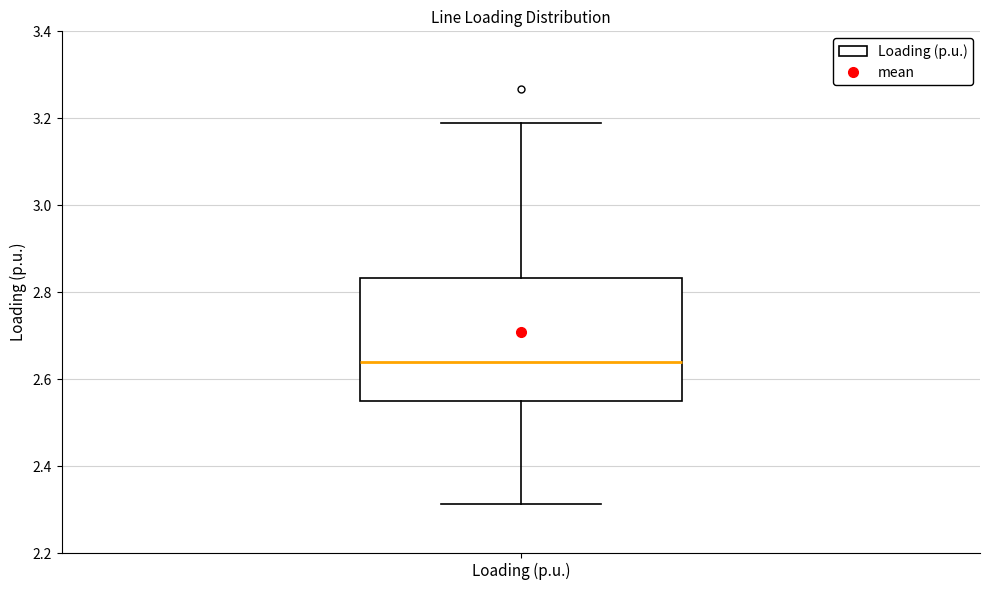

Transcribe this box plot: give where the median line is, the range the box spans, and where the two whiskers end, as read against the y-axis. The values are not printed on the chart, so give them approximately, as read against the axis.

median 2.64, box 2.54 to 2.84, whiskers 2.32 to 3.18